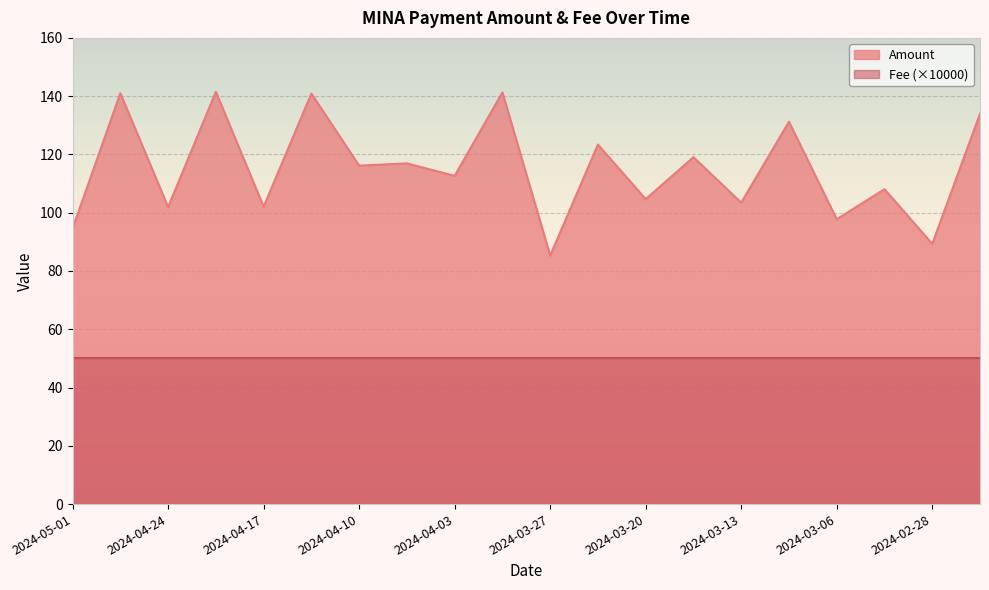

True or false: the data has more than 1 interior local peaks.

True